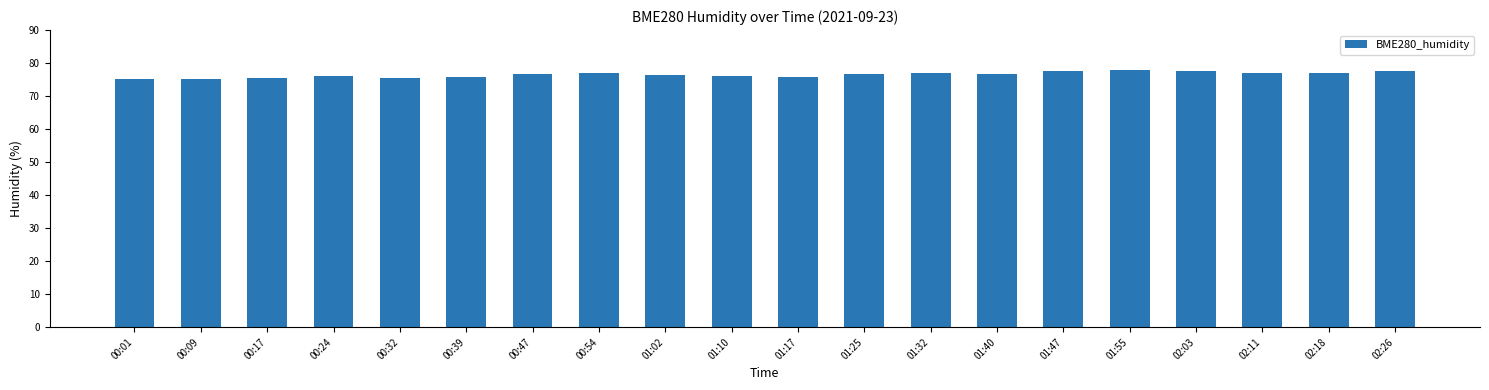

Is it true that the value at 00:54 is 27.3?

False